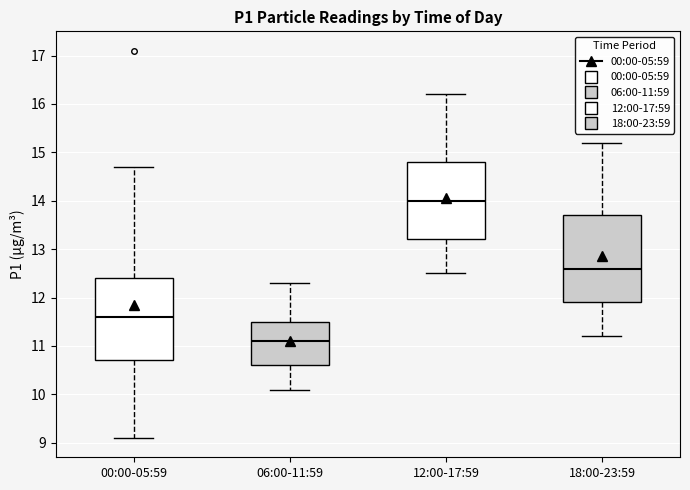

Where is the upper edge of the box for 12:00-17:59 on the y-axis? The values are not printed on the chart, so give them approximately, as read against the axis.

14.8